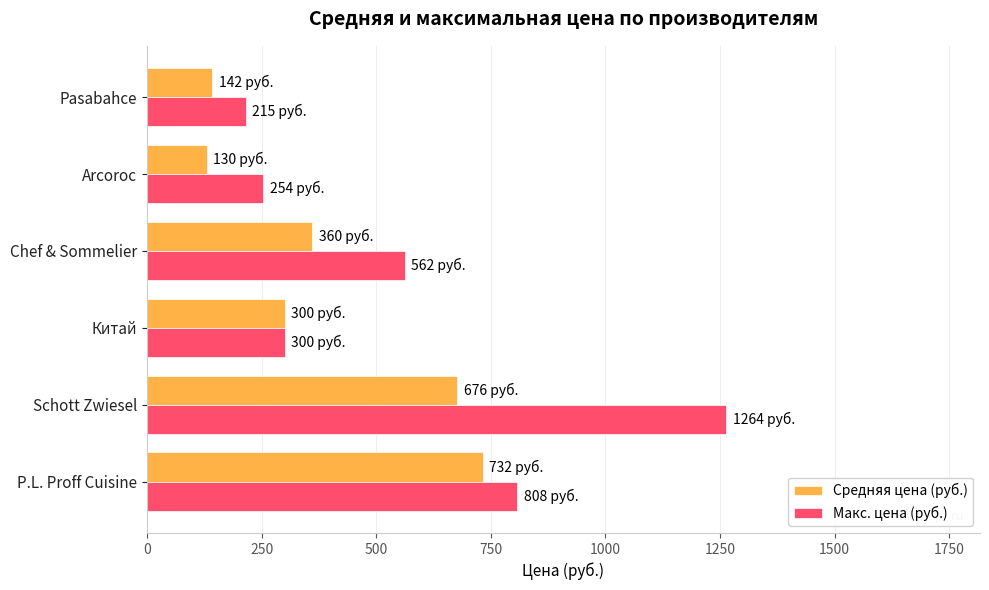

Is it true that Макс. цена (руб.) equals 529 at P.L. Proff Cuisine?

False